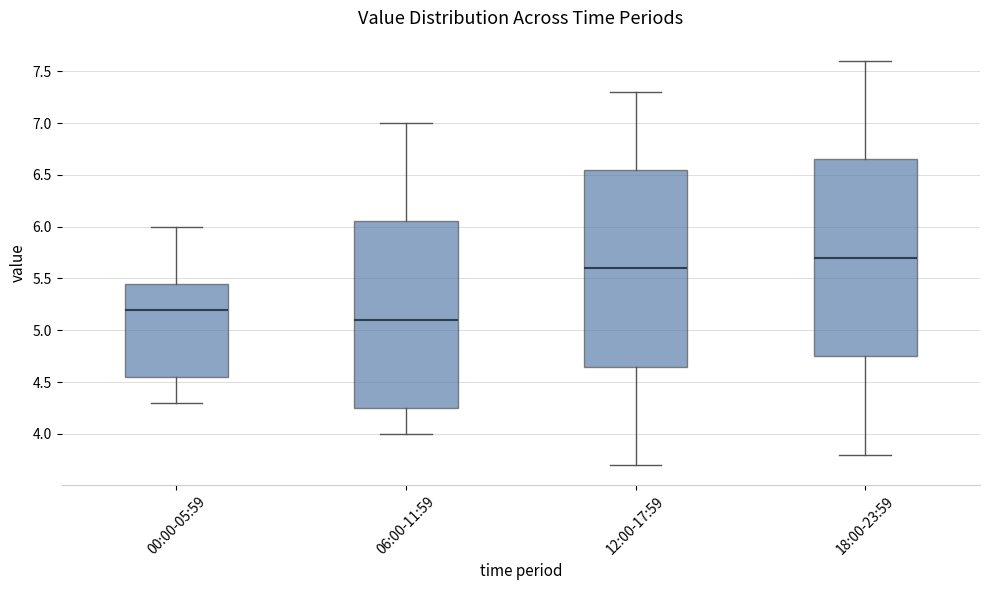

Where is the lower edge of the box for 12:00-17:59 on the y-axis? The values are not printed on the chart, so give them approximately, as read against the axis.

4.65